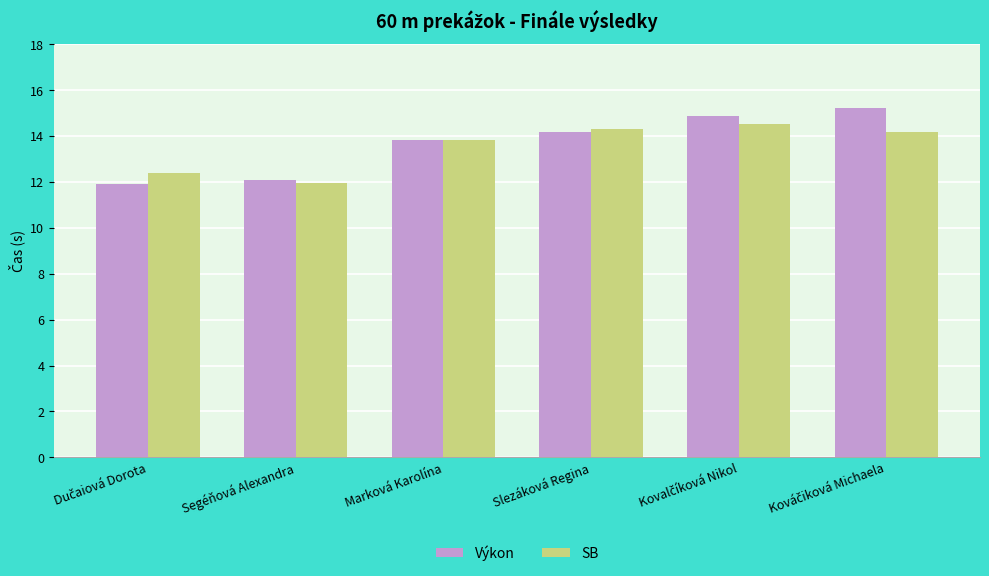

What is the minimum value for SB?

12.0